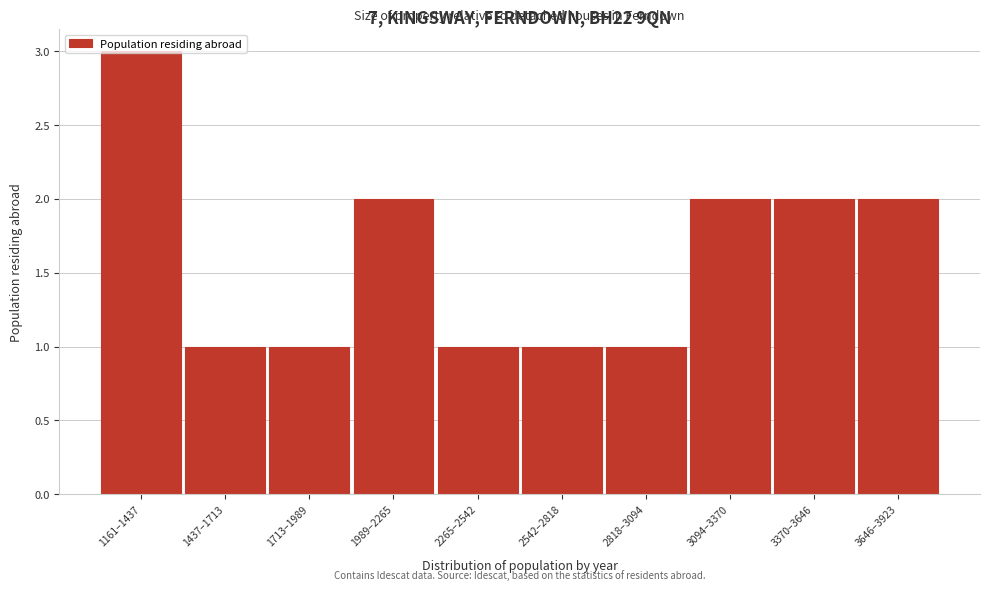

True or false: the data shows 3 at 3094–3370.

False